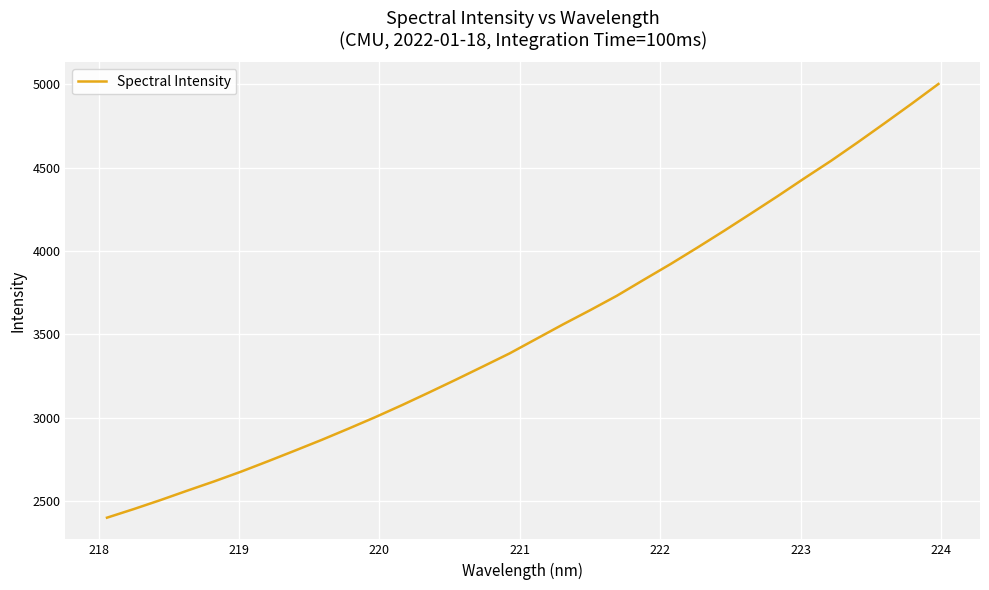

What is the smallest value displayed?

2401.5